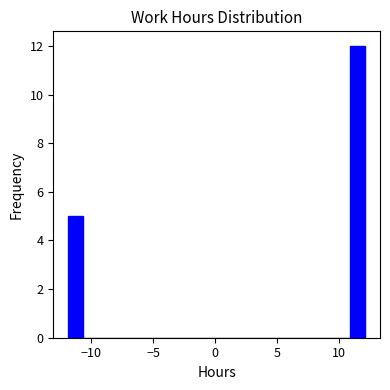

Around what value on the x-axis is the tallest bar? Give the approximate position of its centre, as read against the axis.

11.5